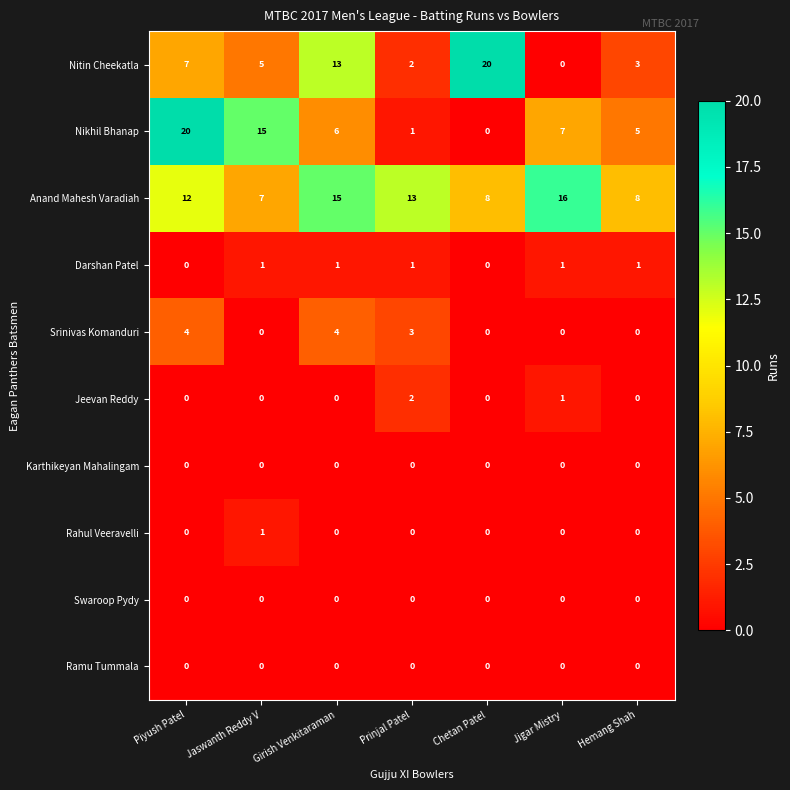

What is the total value across all series at Piyush Patel?

43